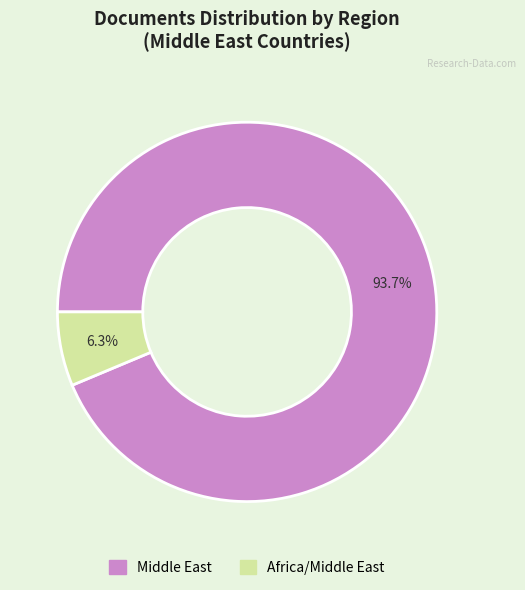

Is there any slice that represents more than half of the pie?

Yes